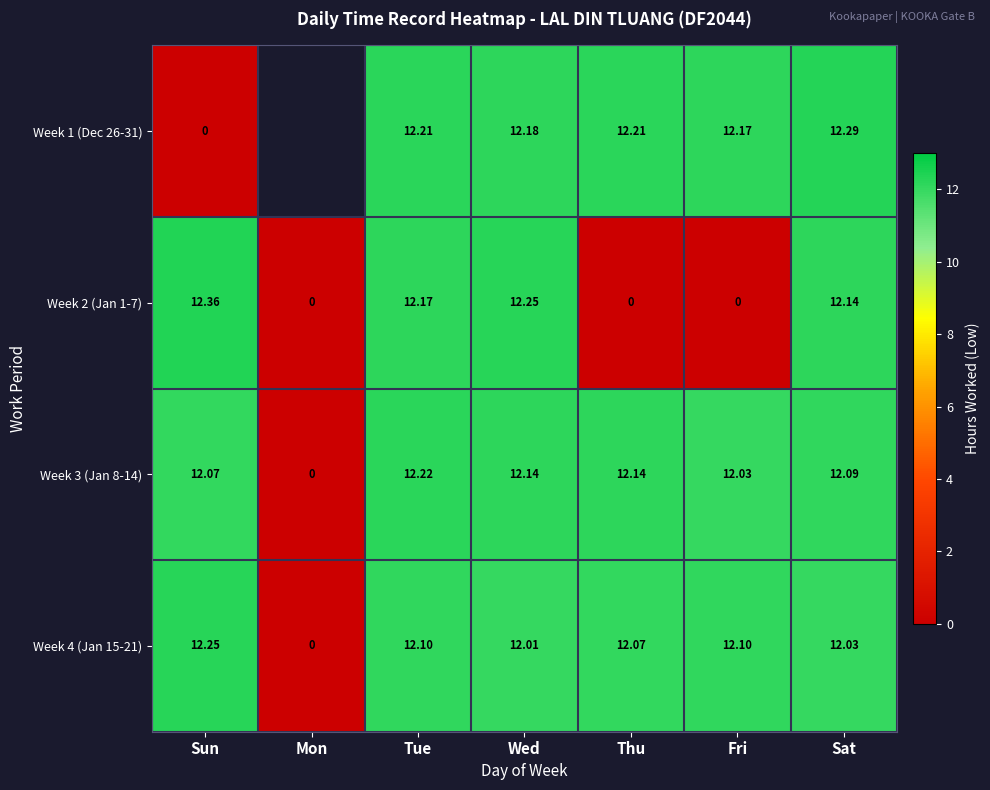

Which has a higher value, Tue or Sat?

Sat